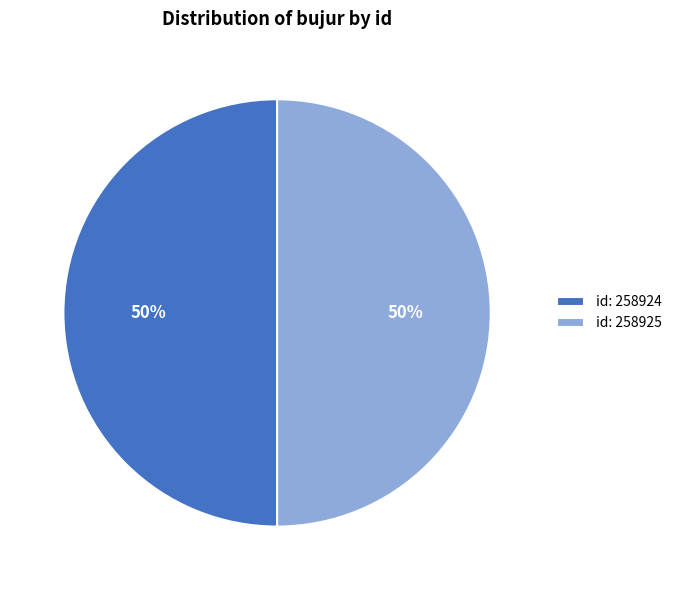

Approximately how many times larger is the value at id: 258924 compared to id: 258925?

1.0